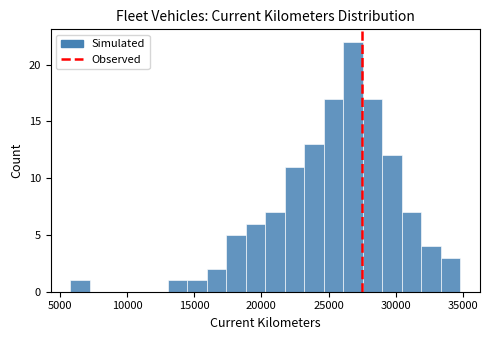

Around what value on the x-axis is the tallest bar? Give the approximate position of its centre, as read against the axis.

27000